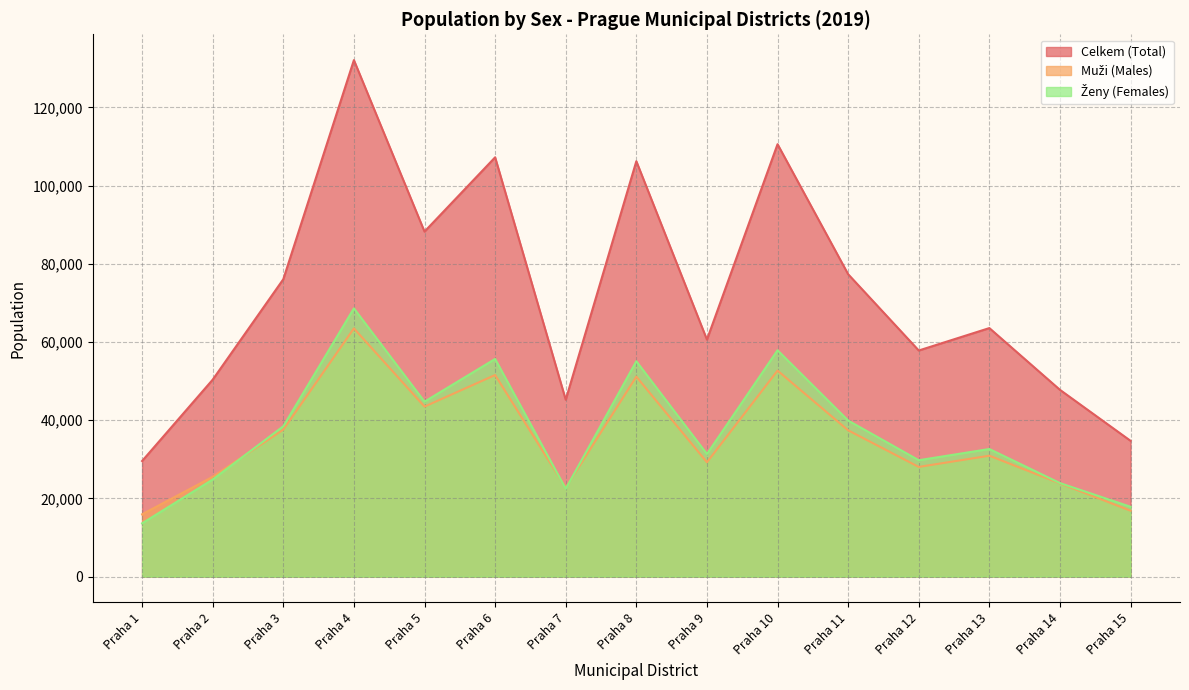

At how many categories does at least one series exceed 54517?

10